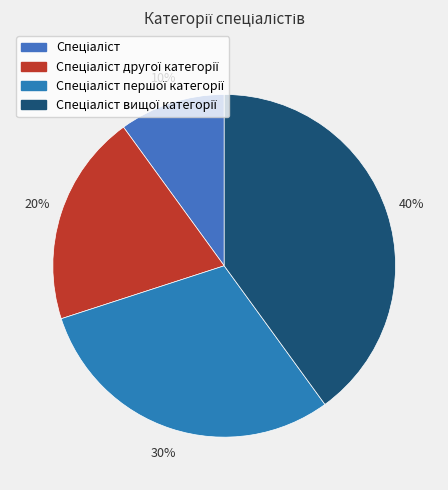

How many segments does this pie chart have?

4